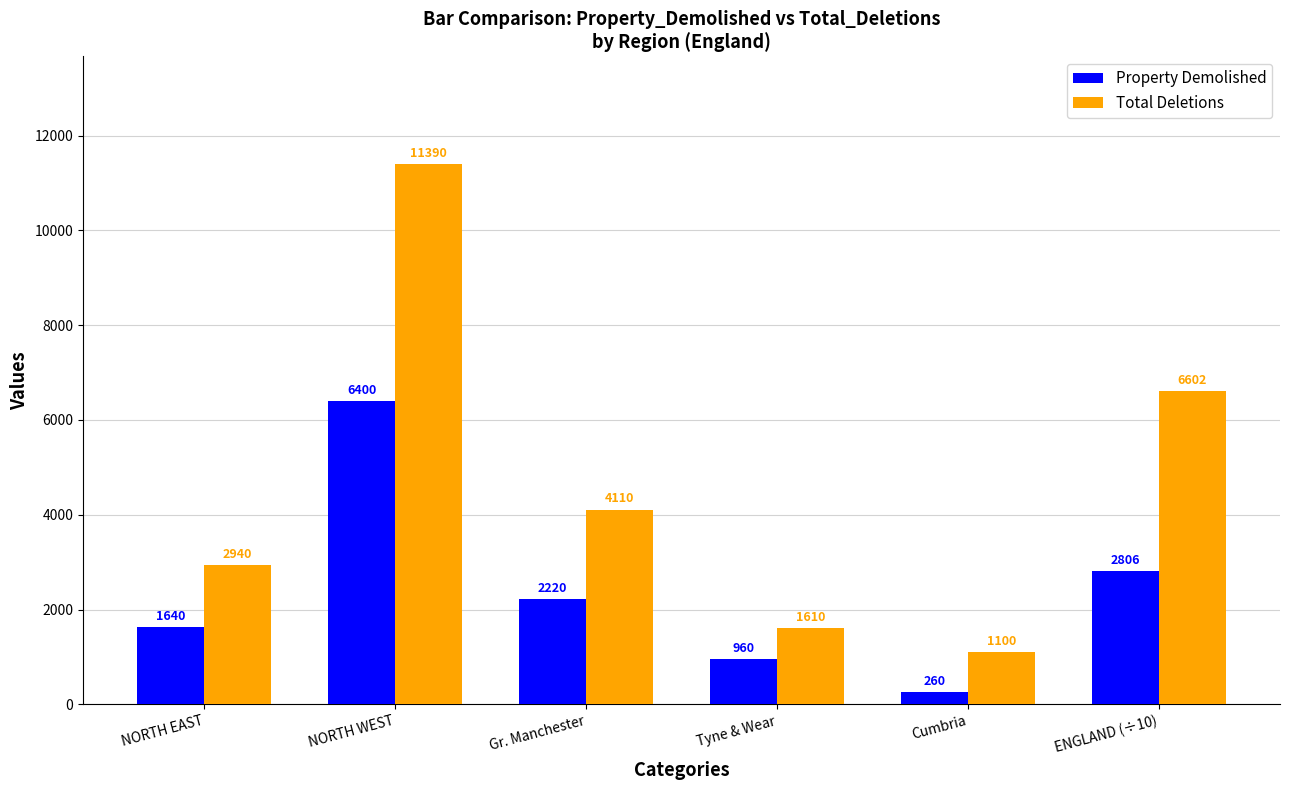

Reading left to right, list all the values displayed in this chart.

Property Demolished: NORTH EAST=1640	NORTH WEST=6400	Gr. Manchester=2220	Tyne & Wear=960	Cumbria=260	ENGLAND (÷10)=2806
Total Deletions: NORTH EAST=2940	NORTH WEST=11390	Gr. Manchester=4110	Tyne & Wear=1610	Cumbria=1100	ENGLAND (÷10)=6602